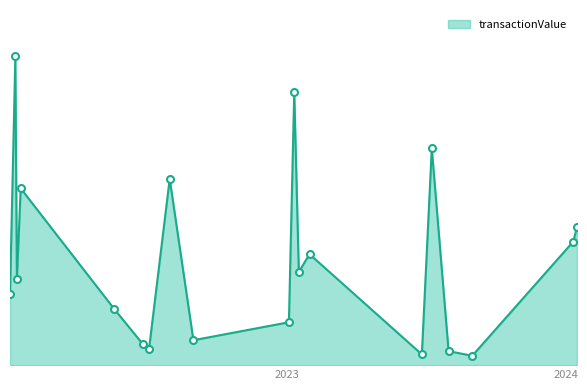

Does the chart display data point markers on the line(s)?

No